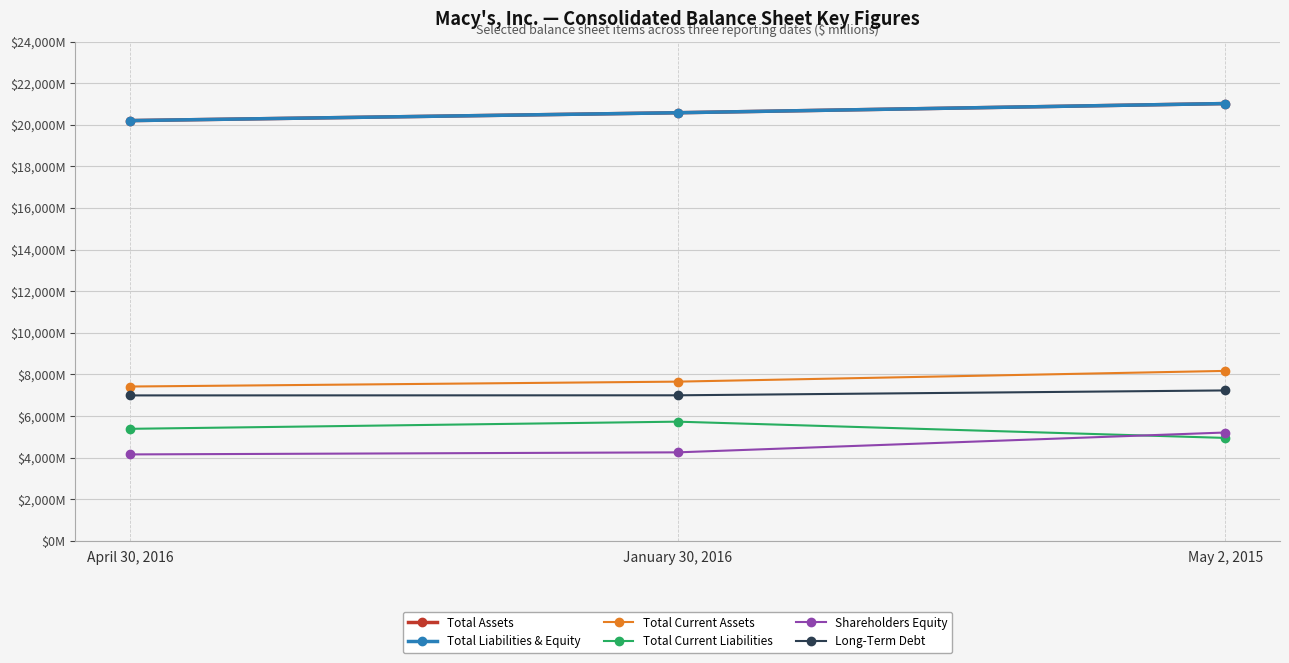

Which category has the lowest value in the Total Current Liabilities series?

May 2, 2015